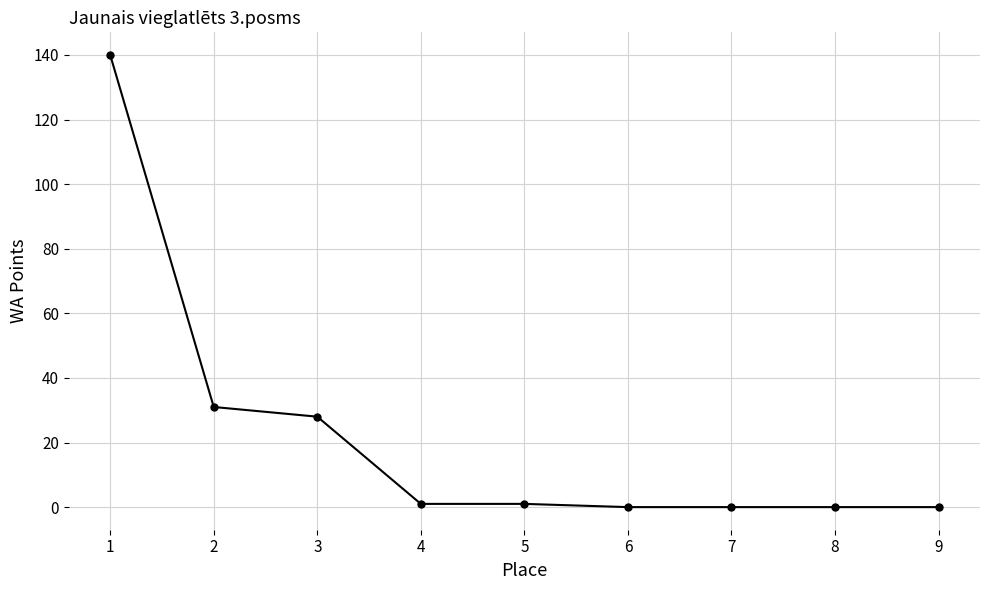

What is the greatest value displayed?

140